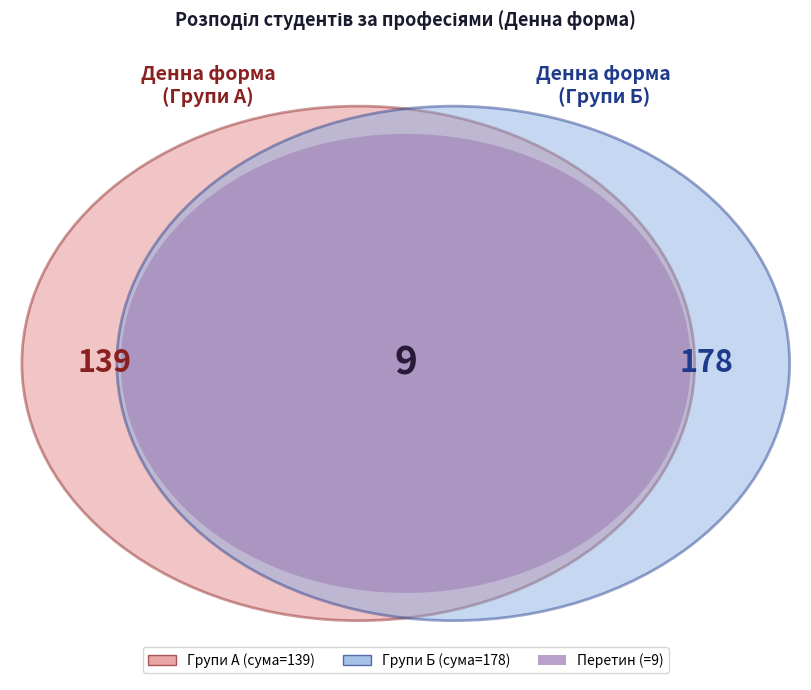

True or false: 4112 Оператор комп'ютерного набору 4121 accounts for 17% of the total.

False